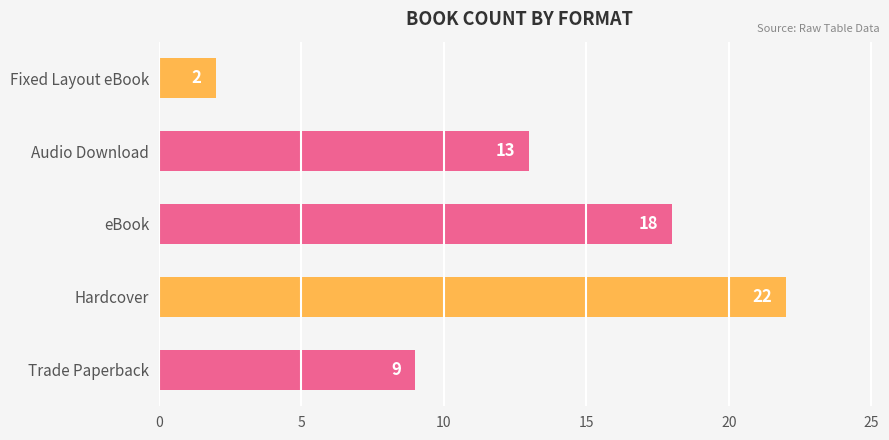

What is the change in value from Trade Paperback to Audio Download?

+4